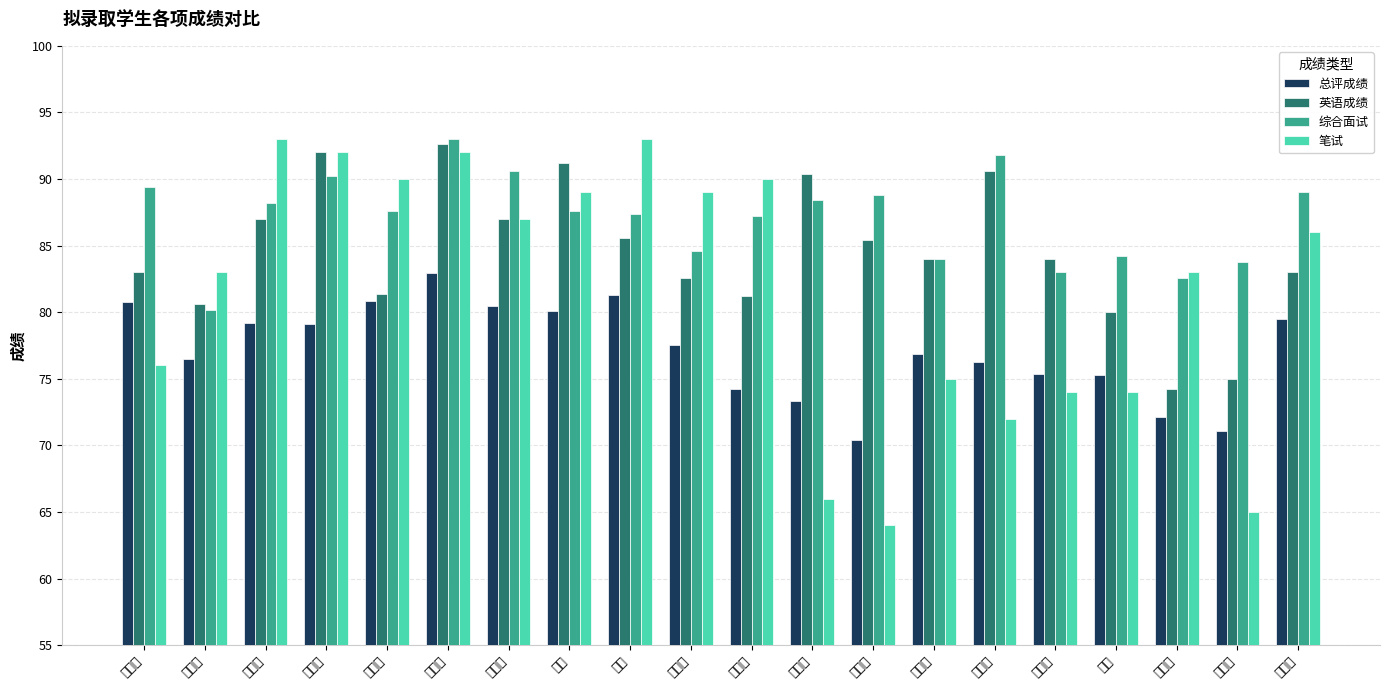

Between 张豪伟 and 胡宗田, which is larger?

胡宗田